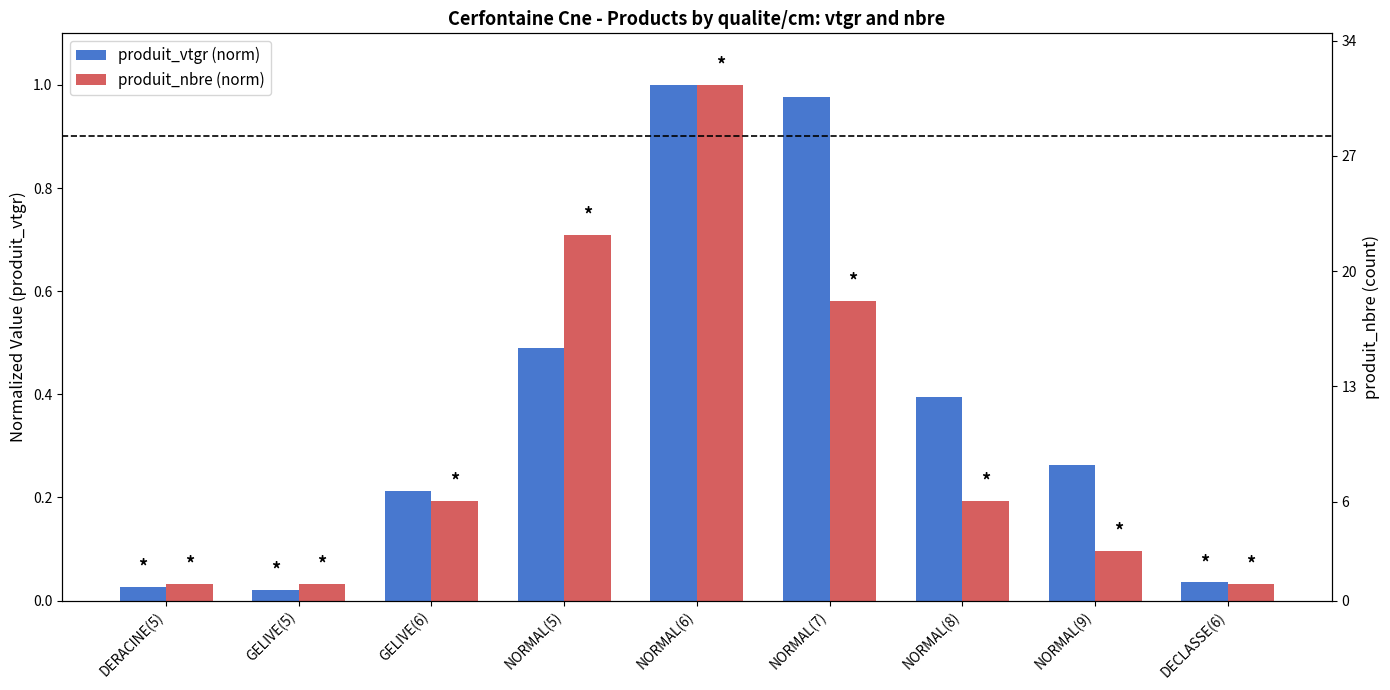

Which label corresponds to the largest value in the chart?

NORMAL(6)